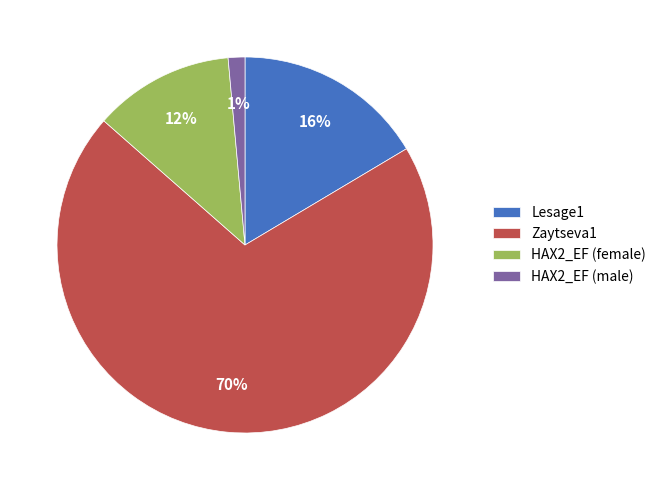

Count the number of slices in the pie.

4